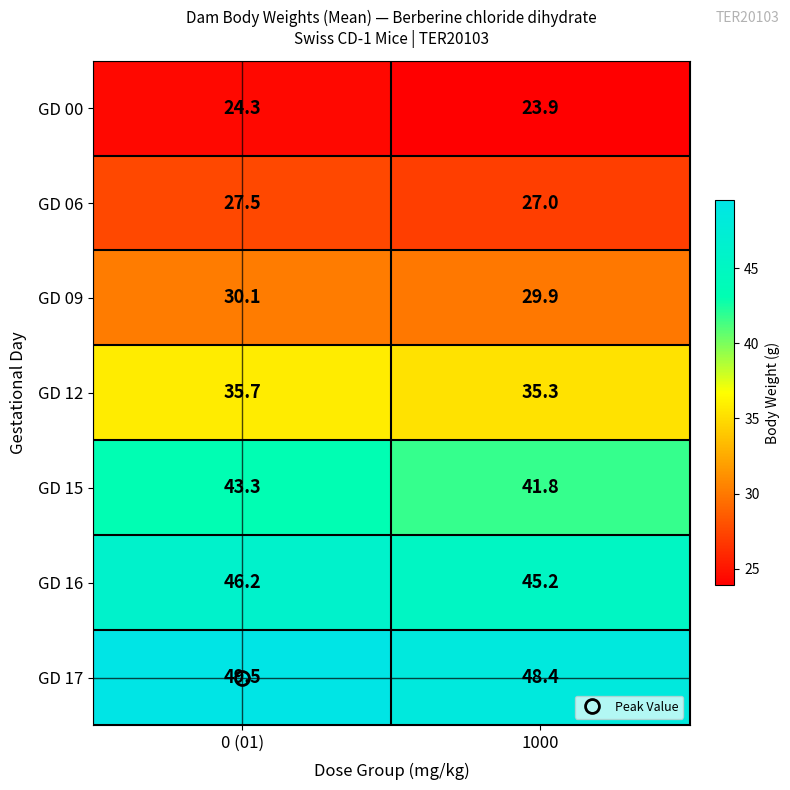

Which series has the largest total across all categories?

GD 17